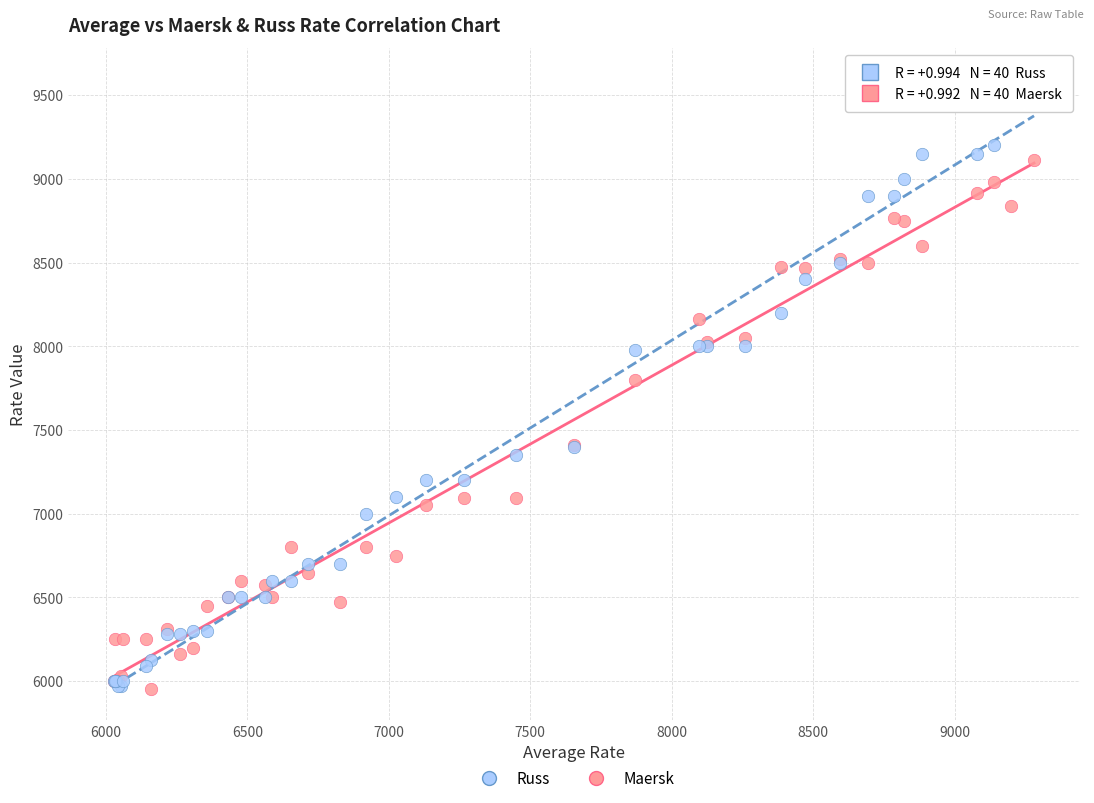

What are all the series names shown in the legend?

Russ, Maersk